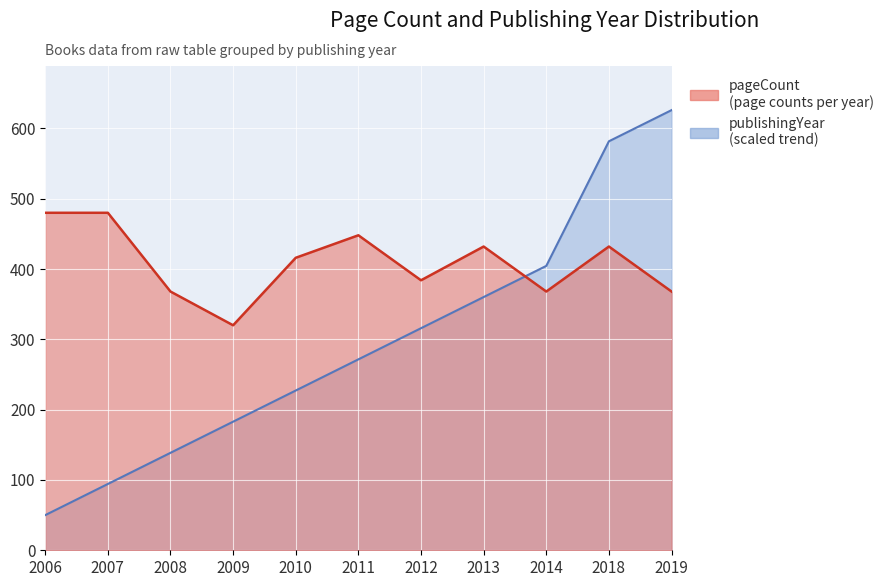

What is the minimum value shown in the chart?

50.0